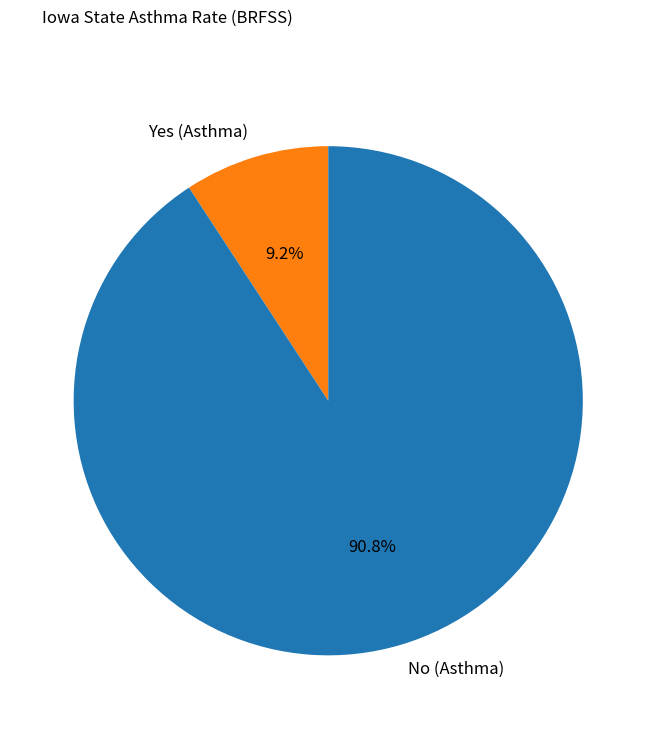

To the nearest percent, what is the combined percentage of Yes (Asthma) and No (Asthma)?

100%